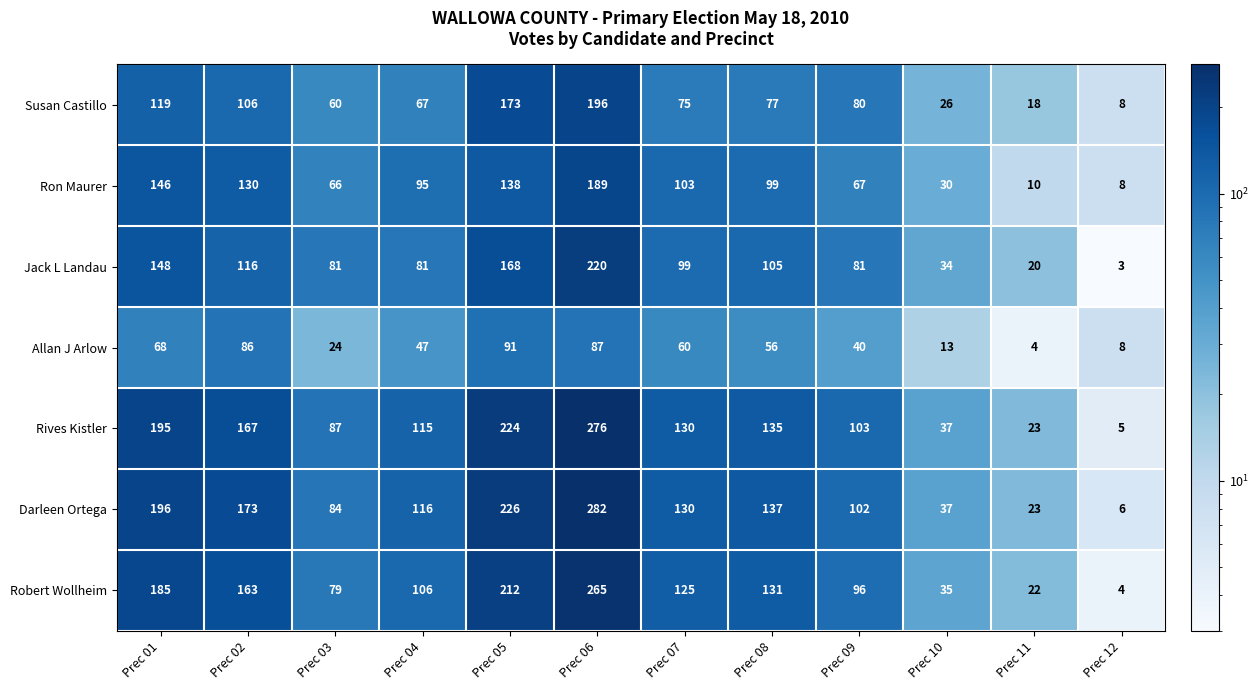

At which category does the chart reach its minimum across all series?

Prec 12